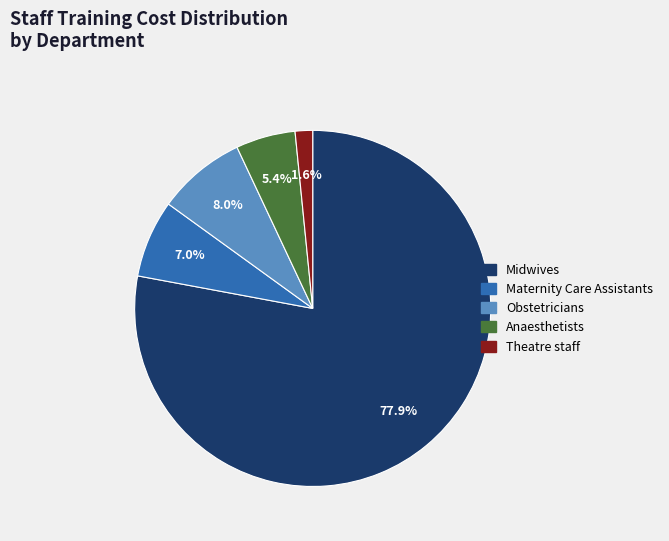

Does Midwives account for over 50% of the chart?

Yes